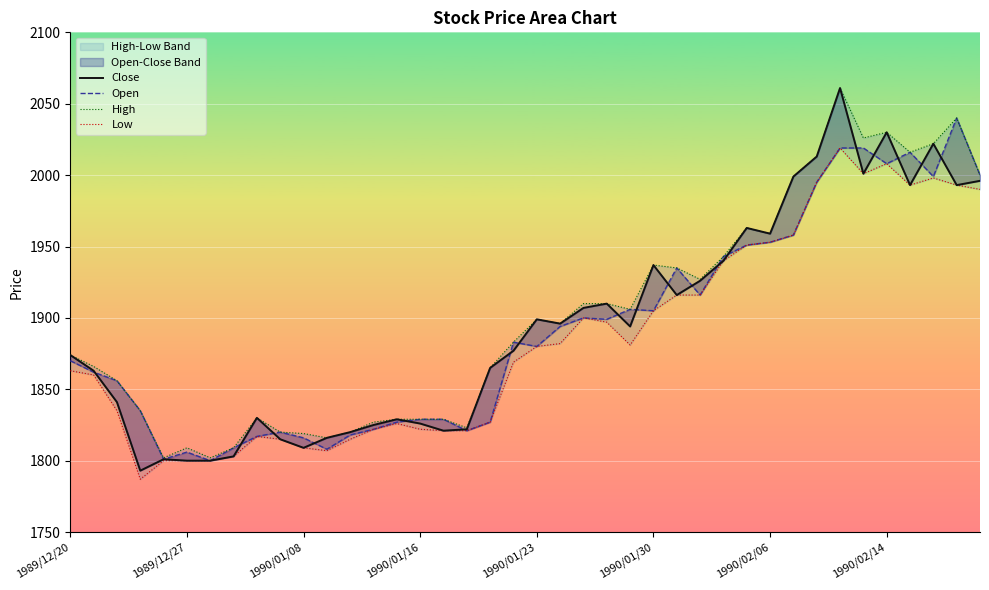

What are all the series names shown in the legend?

Close, Open, High, Low